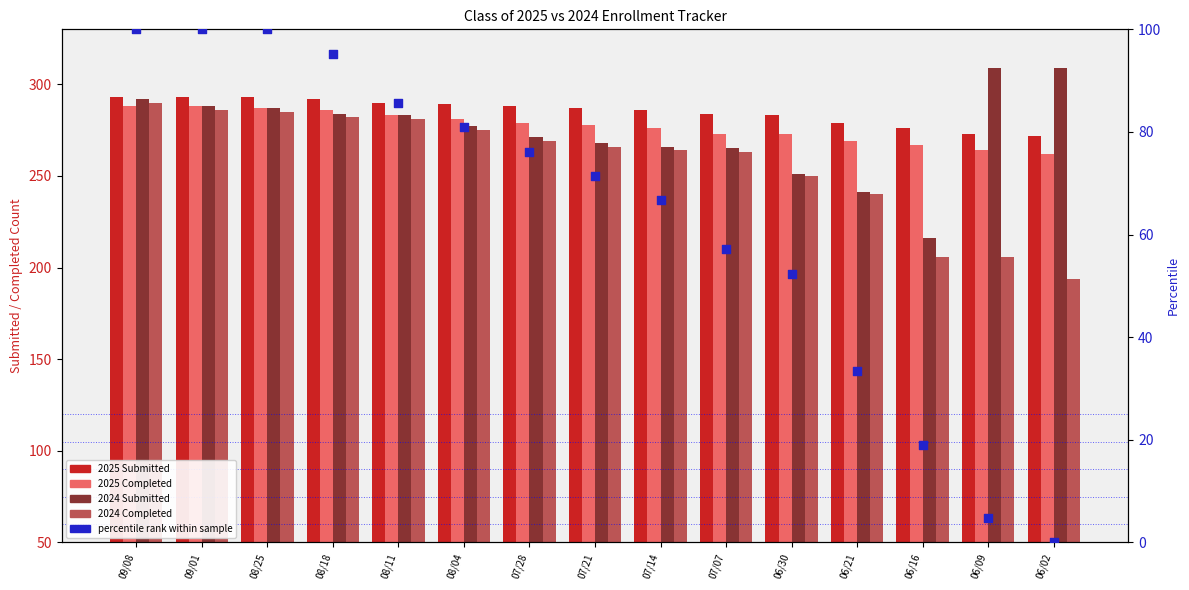

At how many categories does at least one series exceed 195?

15